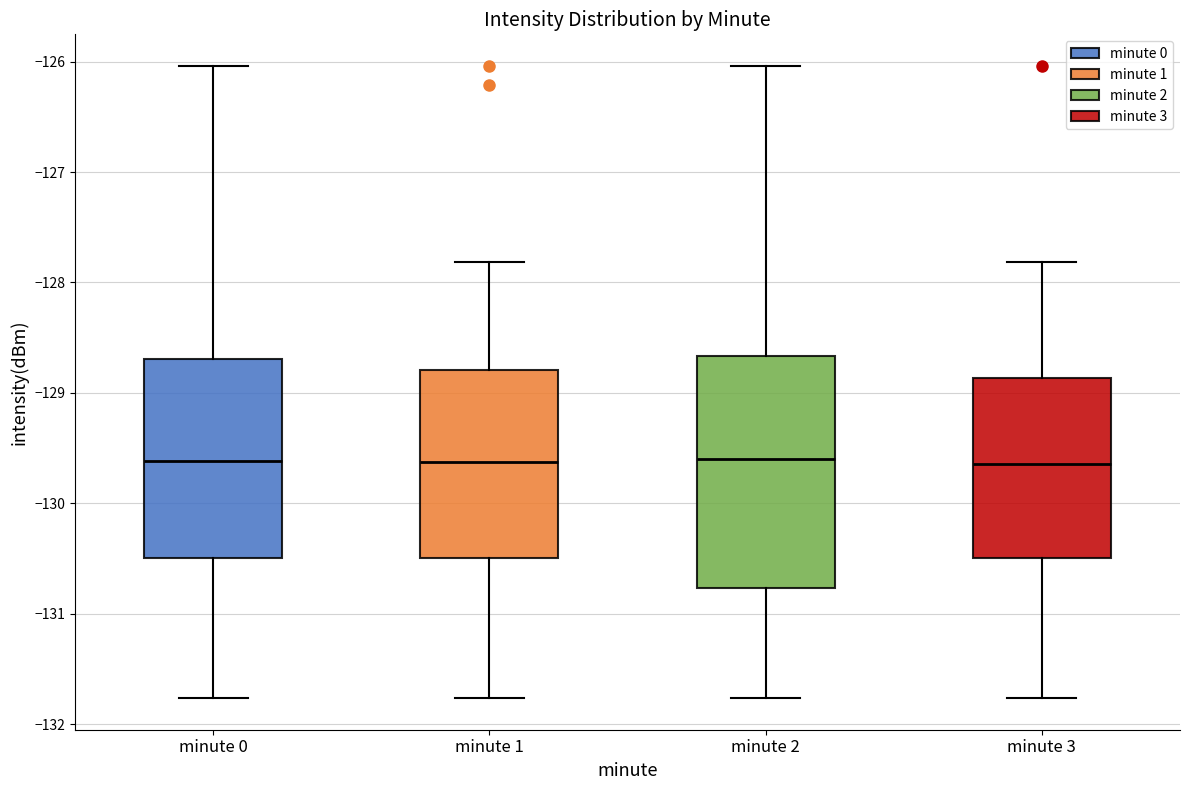

Reading left to right, read every box against the y-axis: the position of its median line, the range the box covers, and the ends of its whiskers. The values are not printed on the chart, so give them approximately, as read against the axis.

minute 0: median -129.6, box -130.5 to -128.7, whiskers -131.8 to -126.0
minute 1: median -129.6, box -130.5 to -128.8, whiskers -131.8 to -127.8
minute 2: median -129.6, box -130.8 to -128.7, whiskers -131.8 to -126.0
minute 3: median -129.6, box -130.5 to -128.9, whiskers -131.8 to -127.8